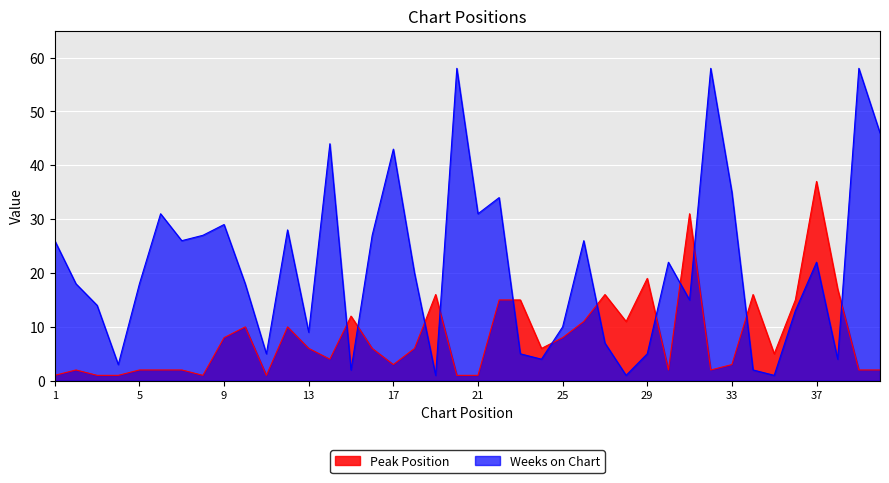

Rank the categories by Peak Position value from lowest to highest.

1, 3, 4, 8, 11, 20, 21, 2, 5, 6, 7, 30, 32, 39, 40, 17, 33, 14, 35, 13, 16, 18, 24, 9, 25, 10, 12, 26, 28, 15, 22, 23, 36, 19, 27, 34, 38, 29, 31, 37